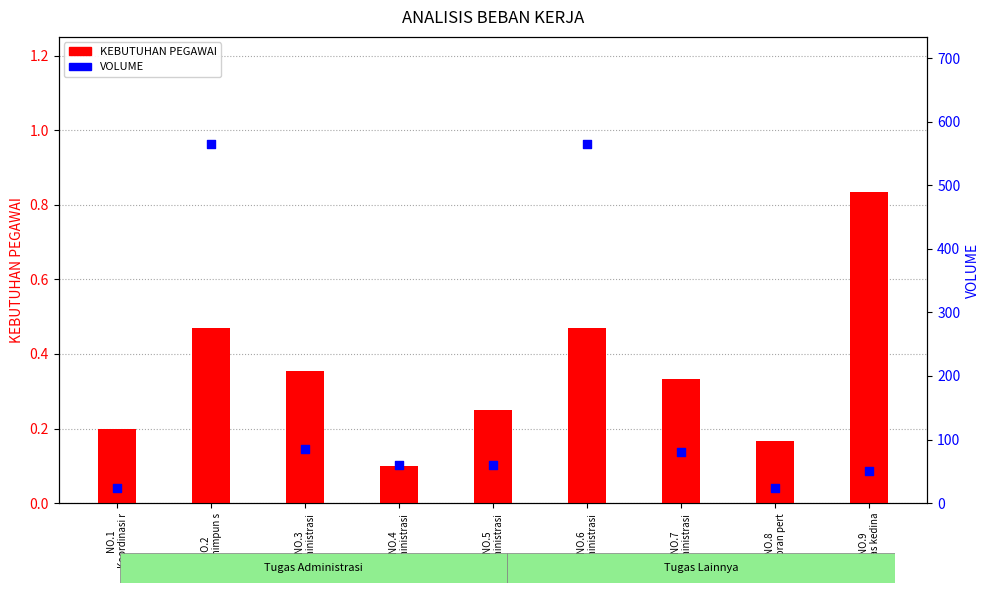

Is the value of VOLUME at NO.9
Tugas kedina greater than the value of KEBUTUHAN PEGAWAI at NO.6
Administrasi?

Yes